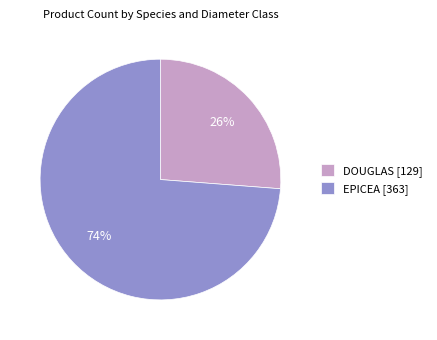

What percentage is the EPICEA [363] slice, to the nearest percent?

74%